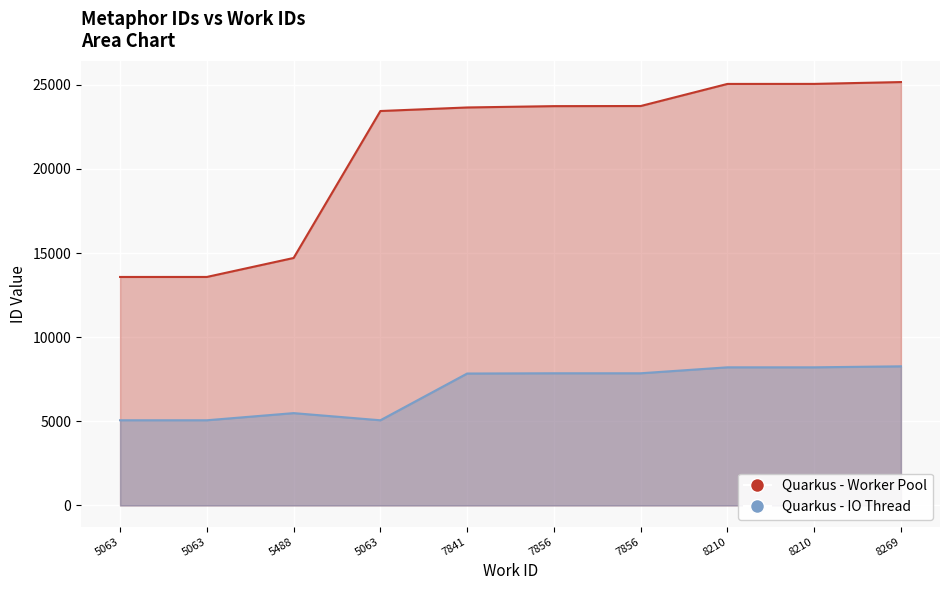

In Quarkus - IO Thread, how many points are lower than both neighbors (excluding endpoints)?

1